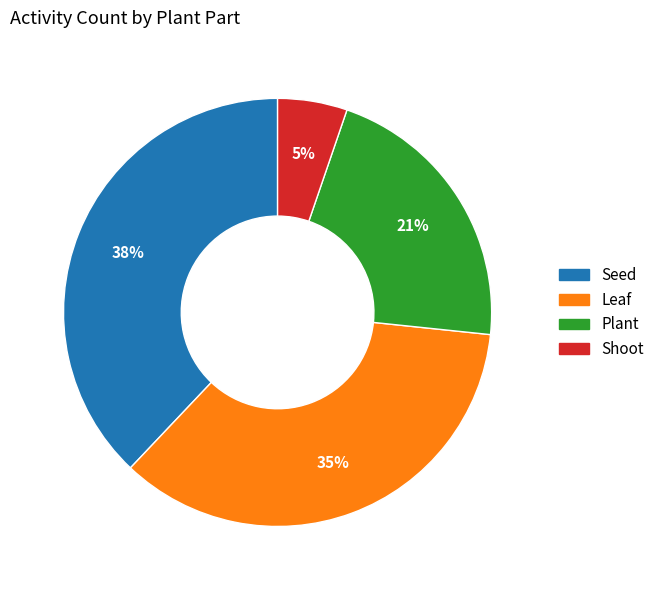

To the nearest percent, what is the average slice percentage?

25%